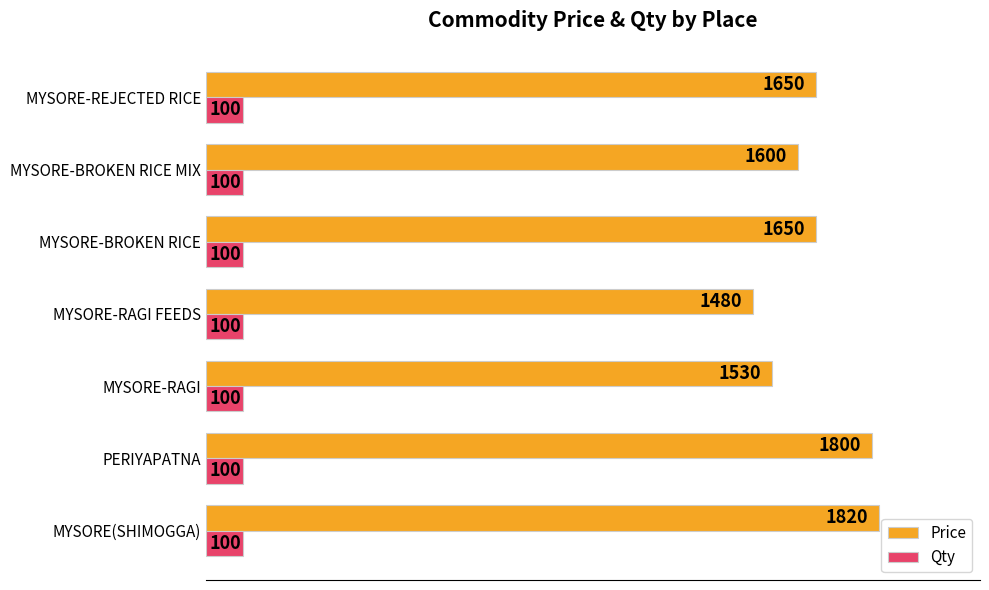

List the series in order of their peak value, highest first.

Price, Qty